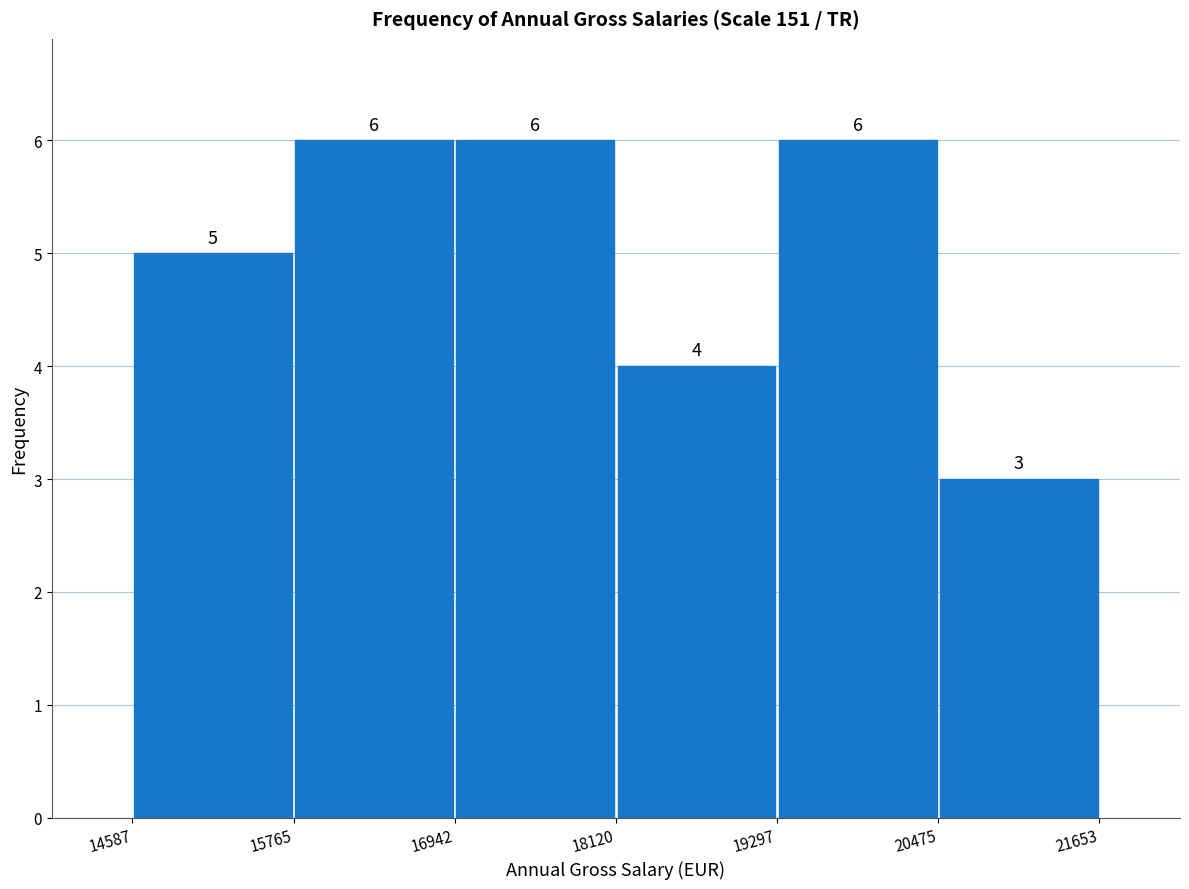

What is the height of the bar covering 15765 to 16942 on the x-axis?

6